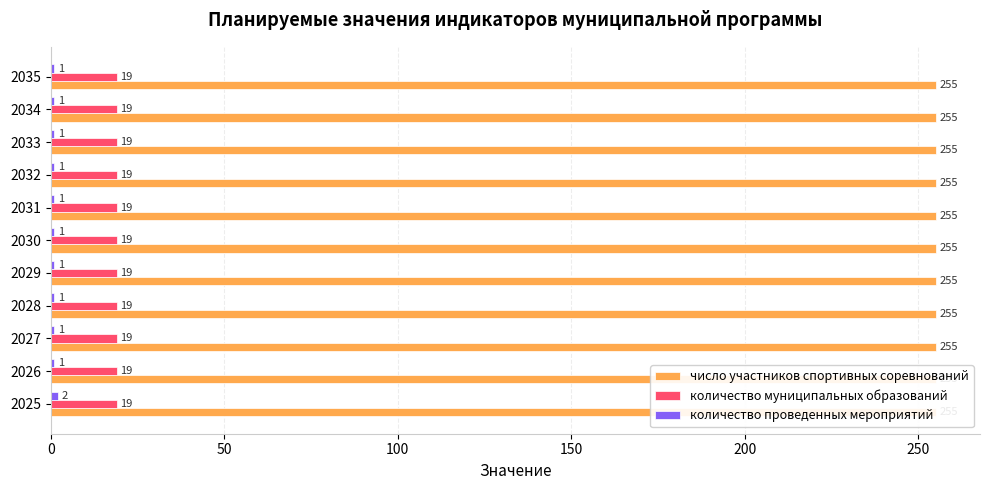

How many bars are there in total?

33